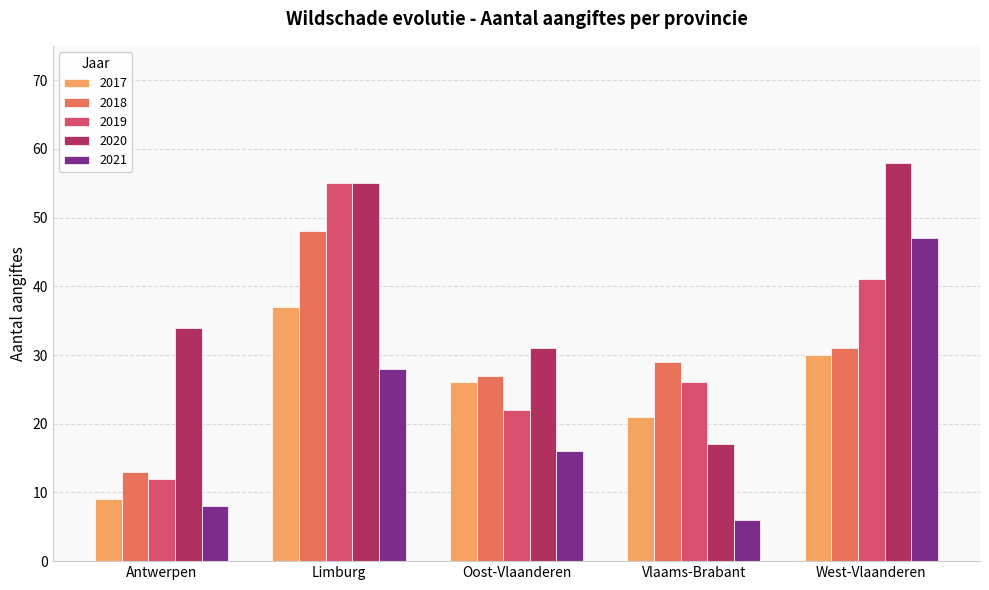

The 2019 series shows 12 at Antwerpen. True or false?

True